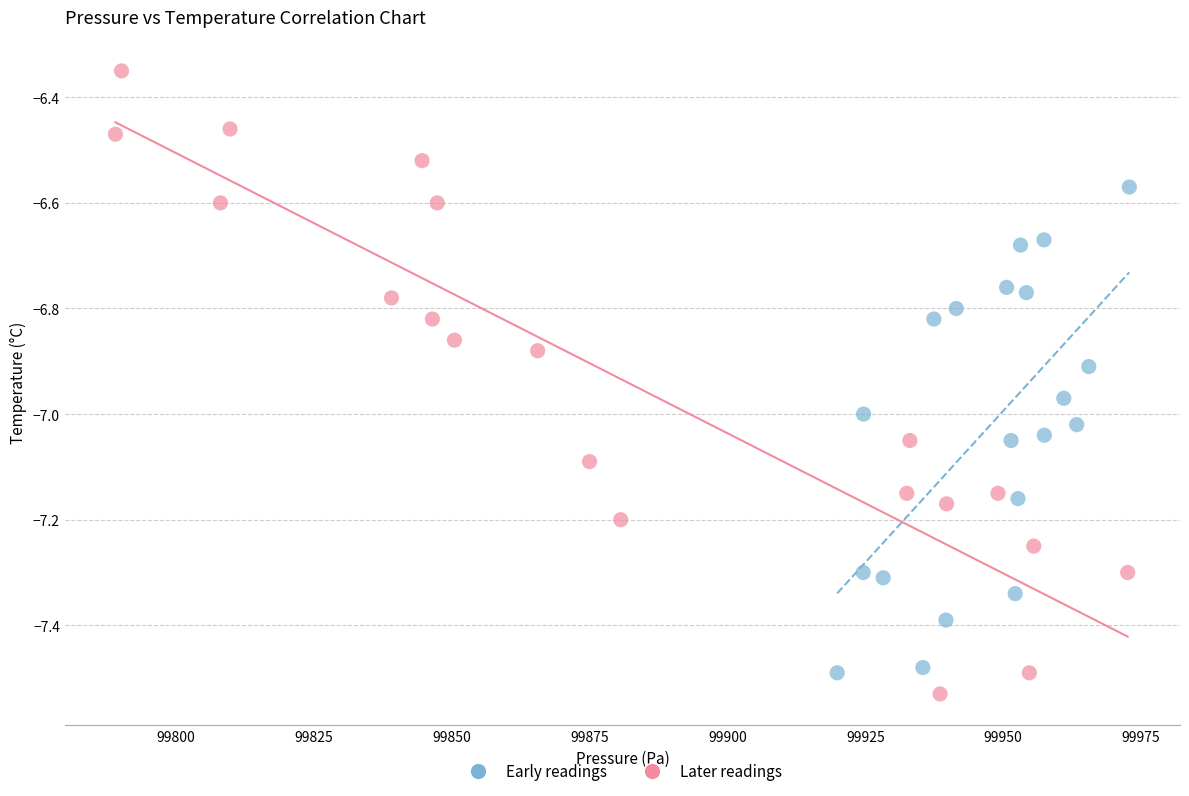

Which series has the largest Y range (max minus min)?

Later readings